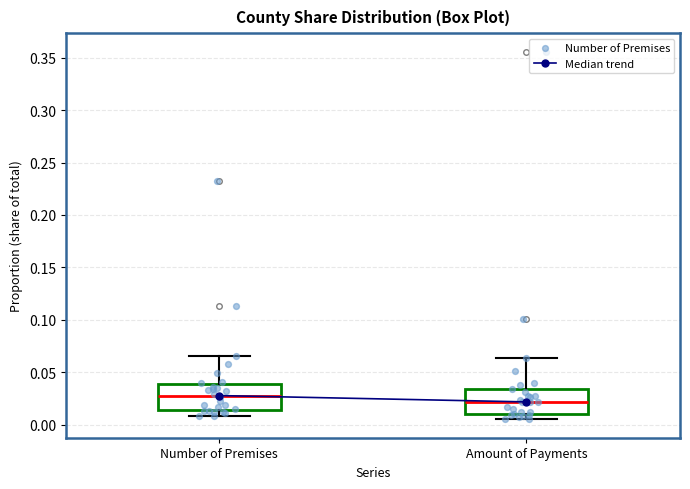

Reading left to right, transcribe this box plot: for each box, give where its median line is, the range the box spans, and where its two whiskers end, as read against the y-axis. The values are not printed on the chart, so give them approximately, as read against the axis.

Number of Premises: median 0.030, box 0.015 to 0.040, whiskers 0.010 to 0.065
Amount of Payments: median 0.020, box 0.010 to 0.035, whiskers 0.005 to 0.065